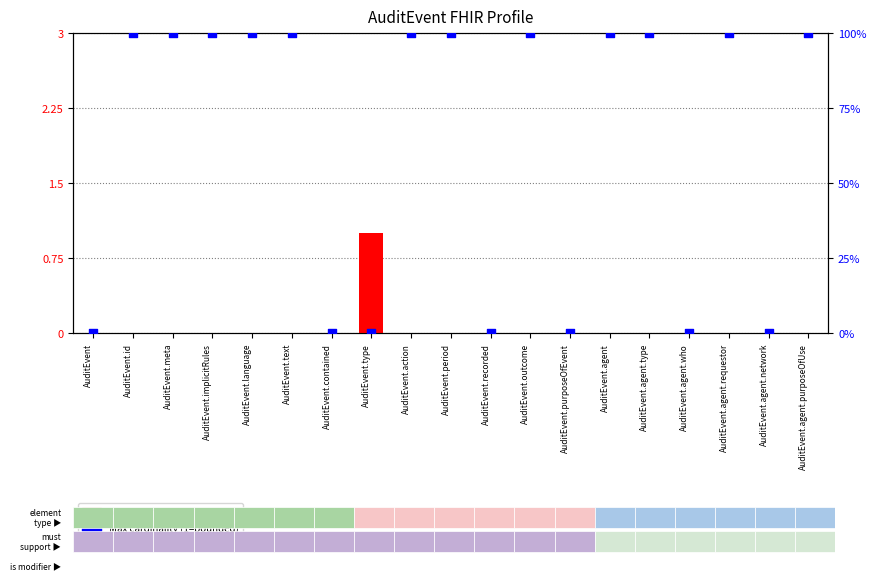

Which series has the largest total across all categories?

Max cardinality (1=bounded)